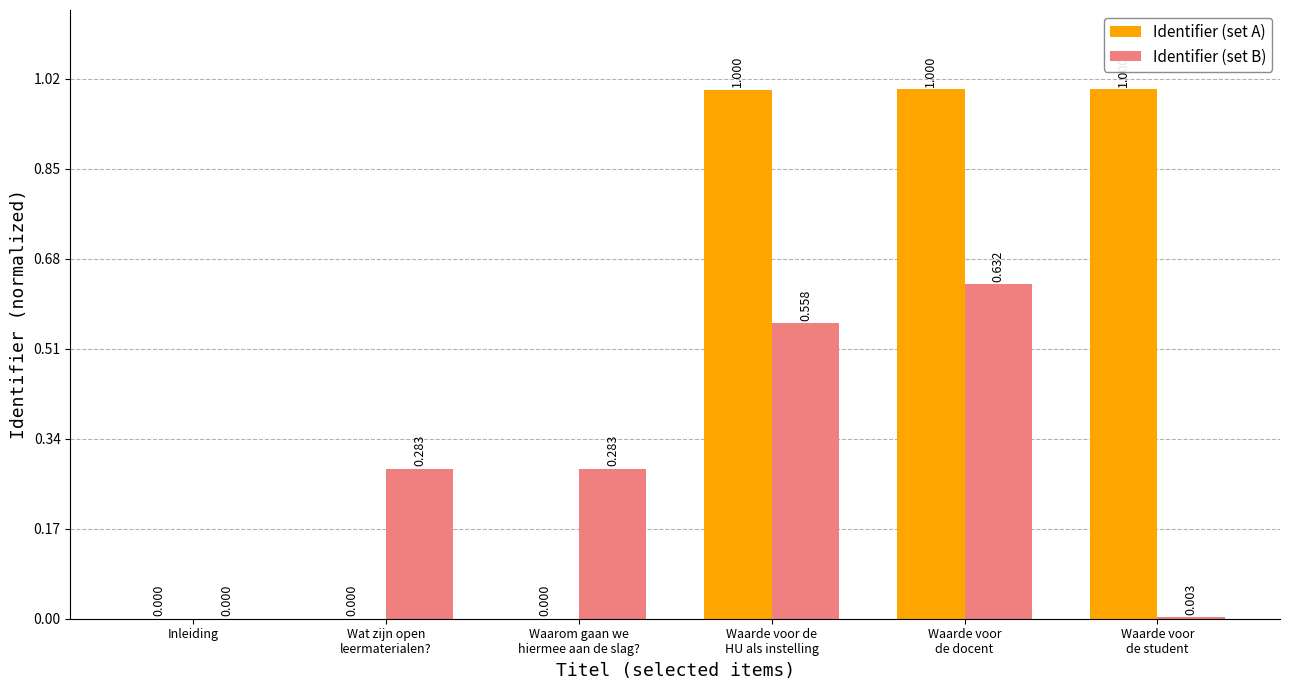

What are all the series names shown in the legend?

Identifier (set A), Identifier (set B)